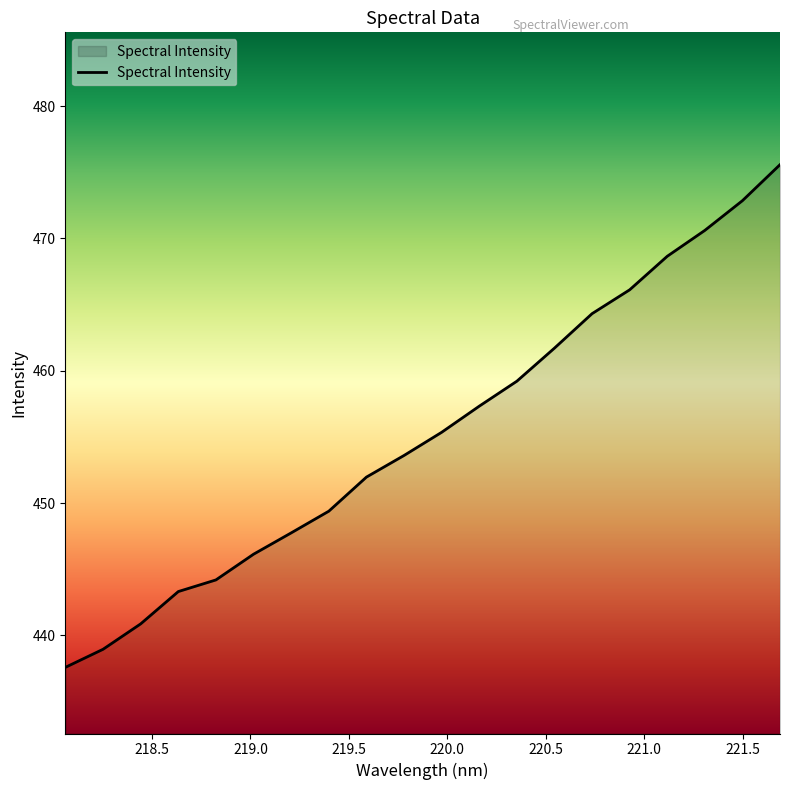

Reading left to right, list all the values displayed in this chart.

437.6	439.0	440.9	443.3	444.2	446.1	447.7	449.4	452.0	453.6	455.3	457.3	459.2	461.7	464.3	466.1	468.6	470.6	472.8	475.6